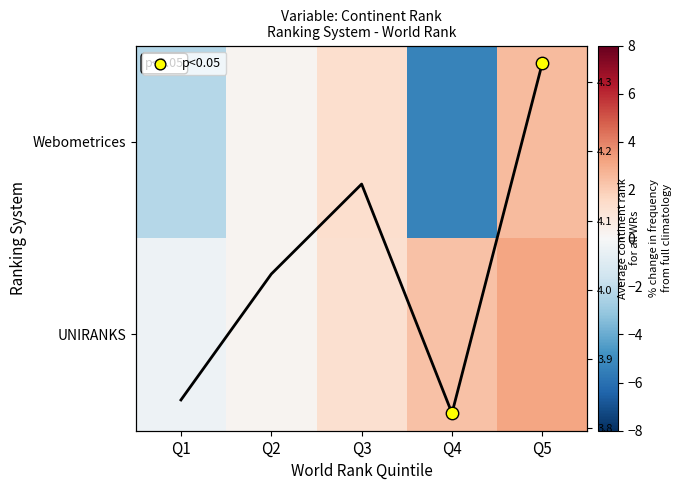

True or false: UNIRANKS has a value of -0.4 at Q1.

True